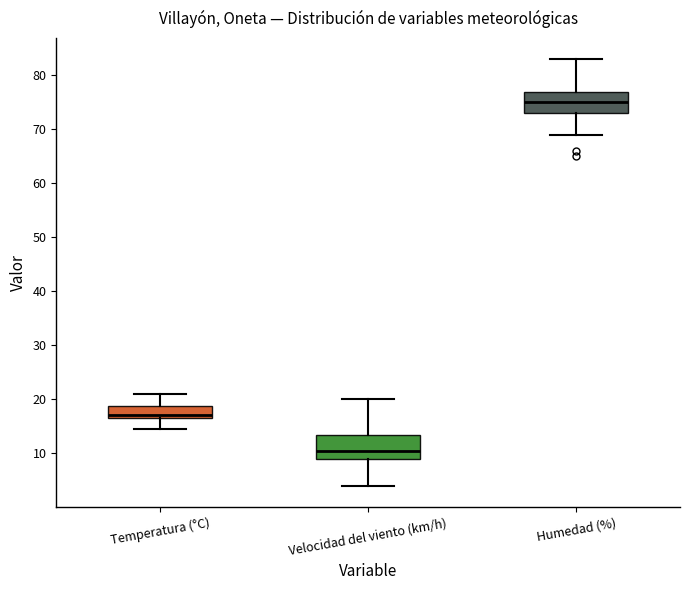

Which box's median line is the highest?

Humedad (%)